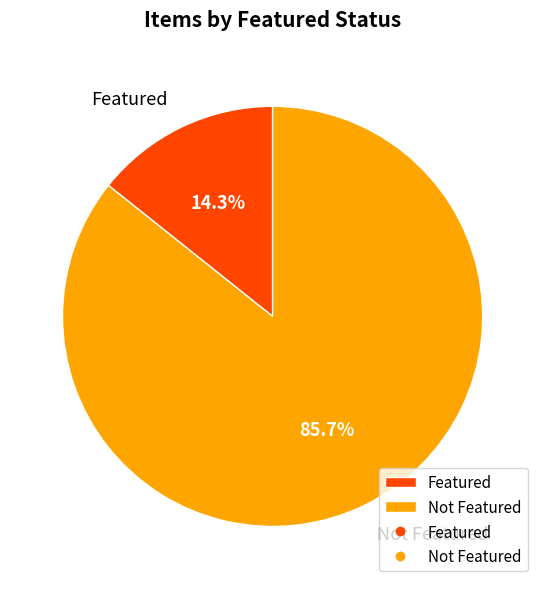

Which category has the biggest portion of the pie?

Not Featured